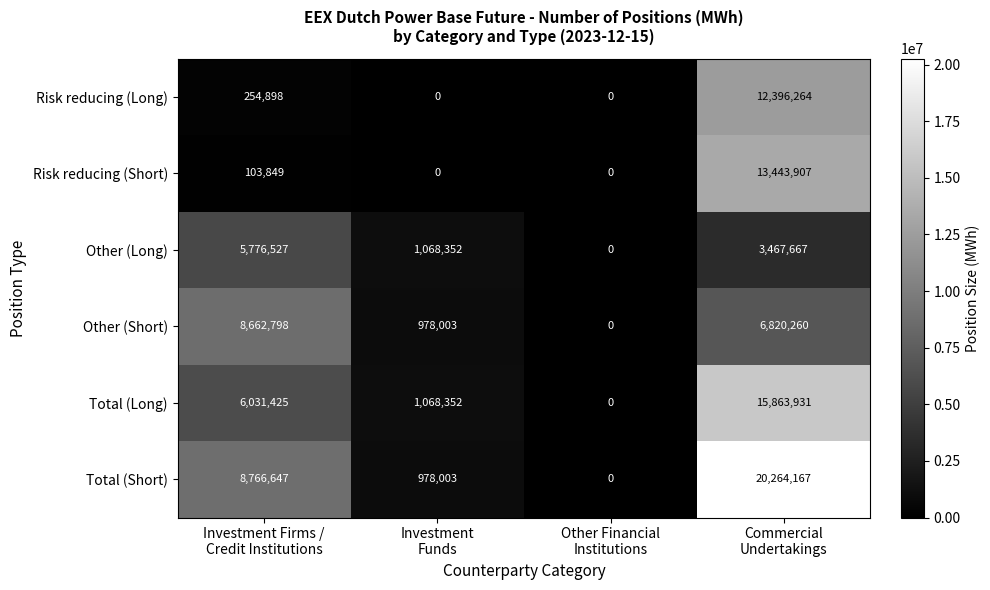

What is the maximum value for Total (Long)?

15863931